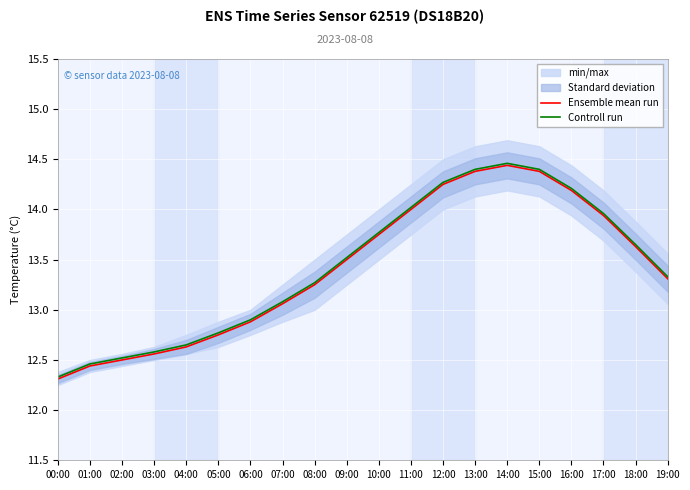

Which series changed the most between 03:00 and 06:00?

Ensemble mean run